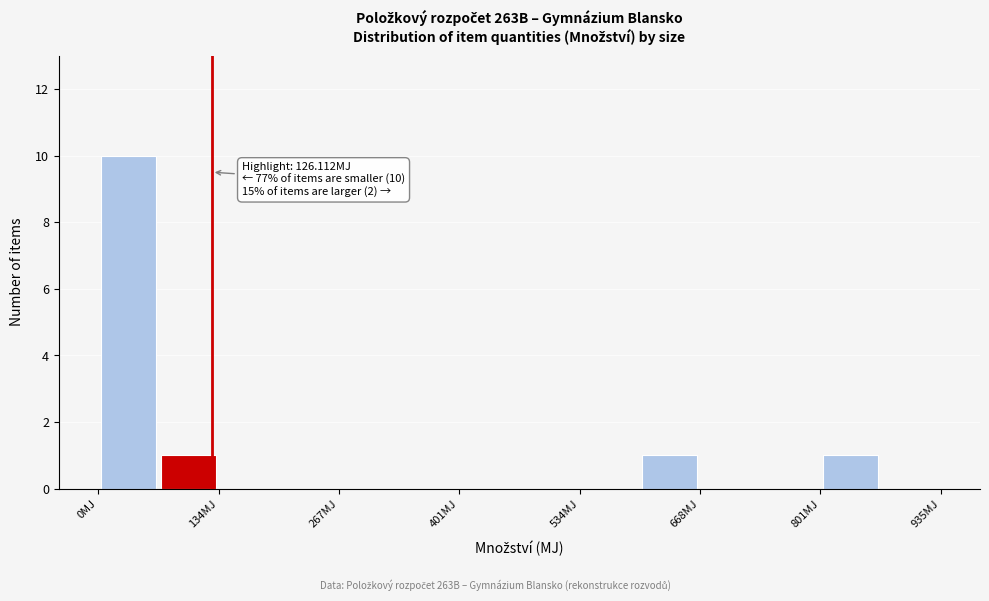

Around what value on the x-axis is the tallest bar? Give the approximate position of its centre, as read against the axis.

40